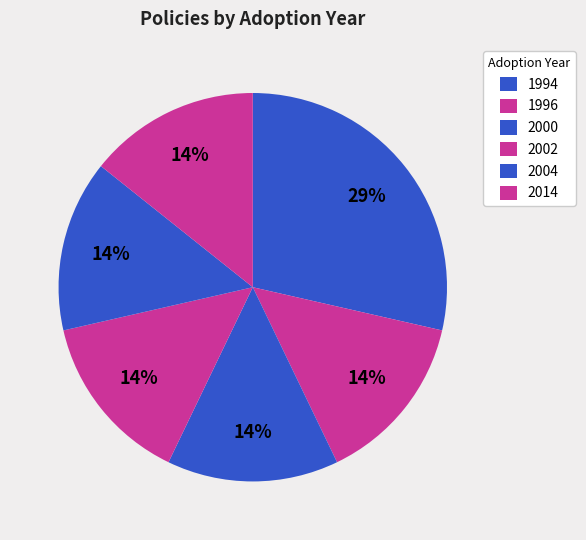

How many segments does this pie chart have?

6